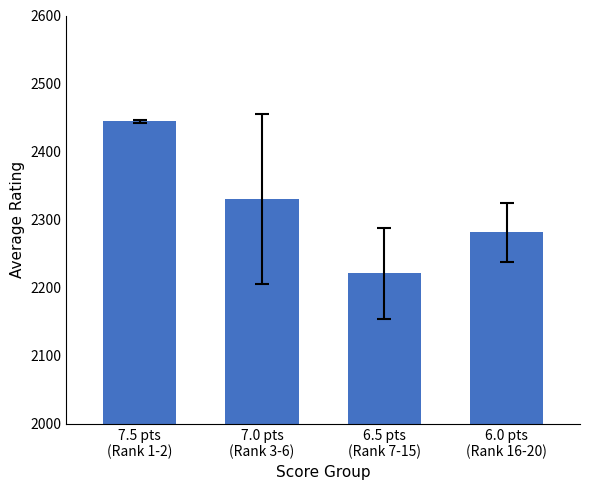

What is the label of the 3rd bar from the right?

7.0 pts
(Rank 3-6)